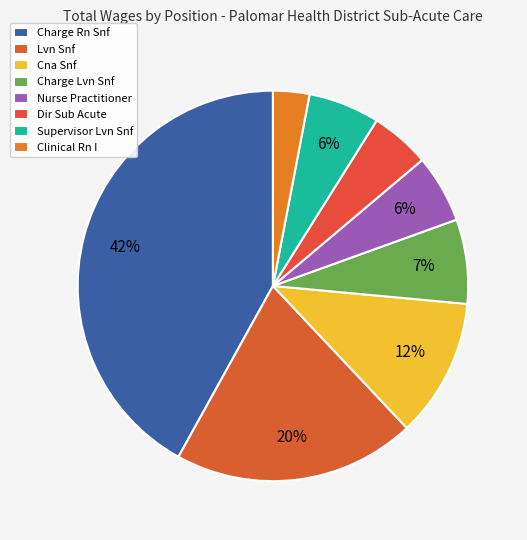

What is the smallest slice in the pie chart?

Clinical Rn I